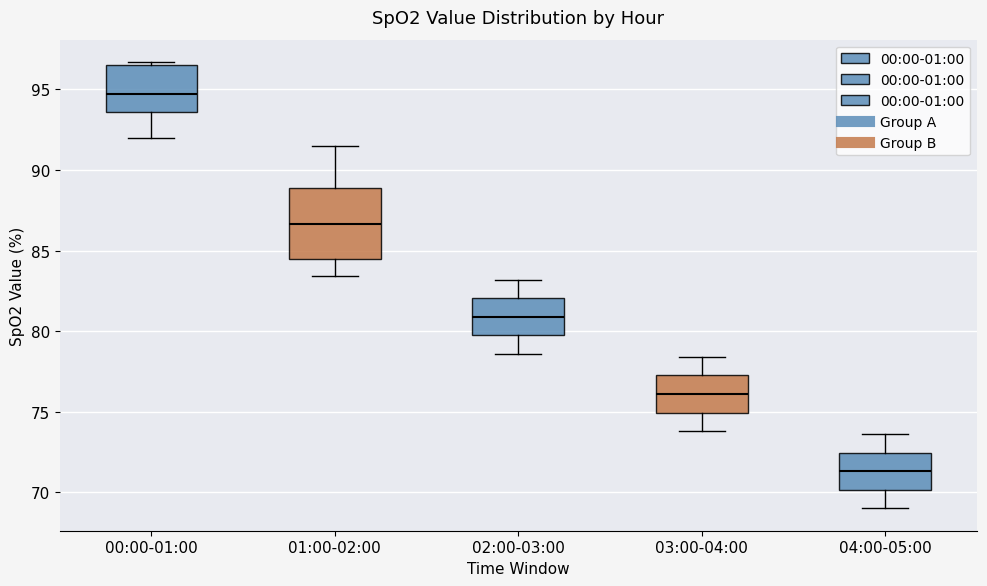

Reading left to right, read every box against the y-axis: the position of its median line, the range the box covers, and the ends of its whiskers. The values are not printed on the chart, so give them approximately, as read against the axis.

00:00-01:00: median 94.5, box 93.5 to 96.5, whiskers 92.0 to 96.5 (just above the box's upper edge)
01:00-02:00: median 86.5, box 84.5 to 89.0, whiskers 83.5 to 91.5
02:00-03:00: median 81.0, box 80.0 to 82.0, whiskers 78.5 to 83.0
03:00-04:00: median 76.0, box 75.0 to 77.5, whiskers 74.0 to 78.5
04:00-05:00: median 71.5, box 70.0 to 72.5, whiskers 69.0 to 73.5